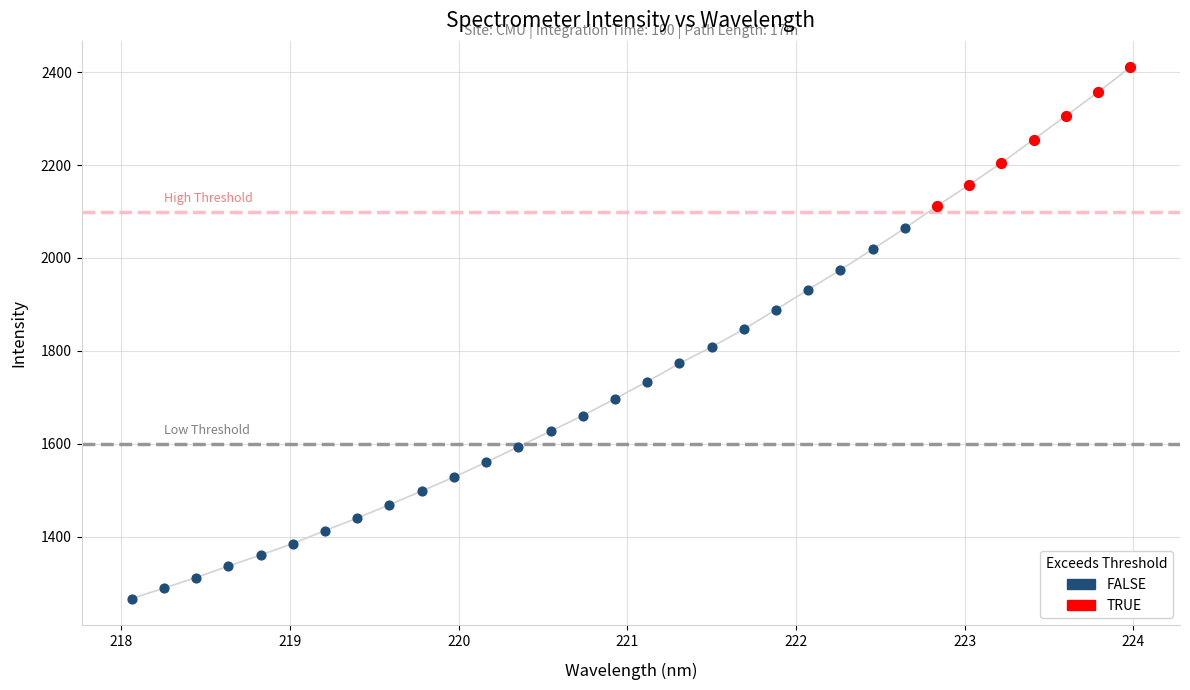

Which series has the widest spread of Y values?

FALSE